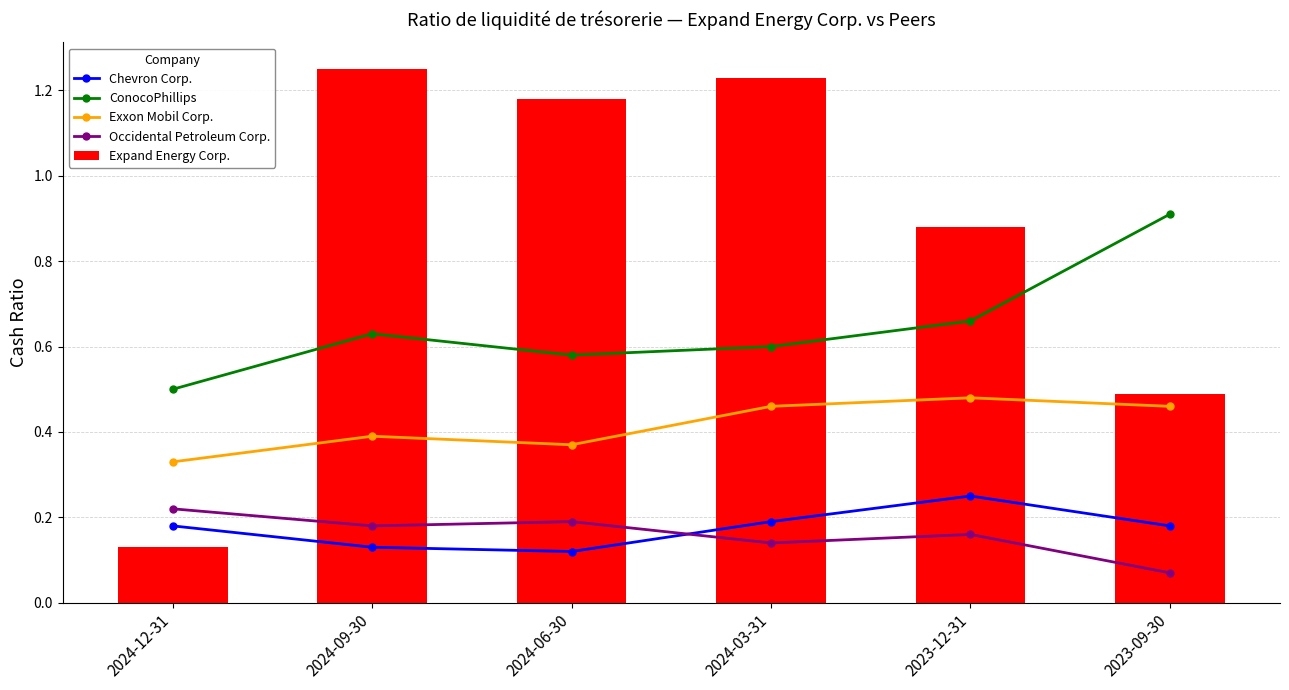

What position from the left is 2024-03-31?

4